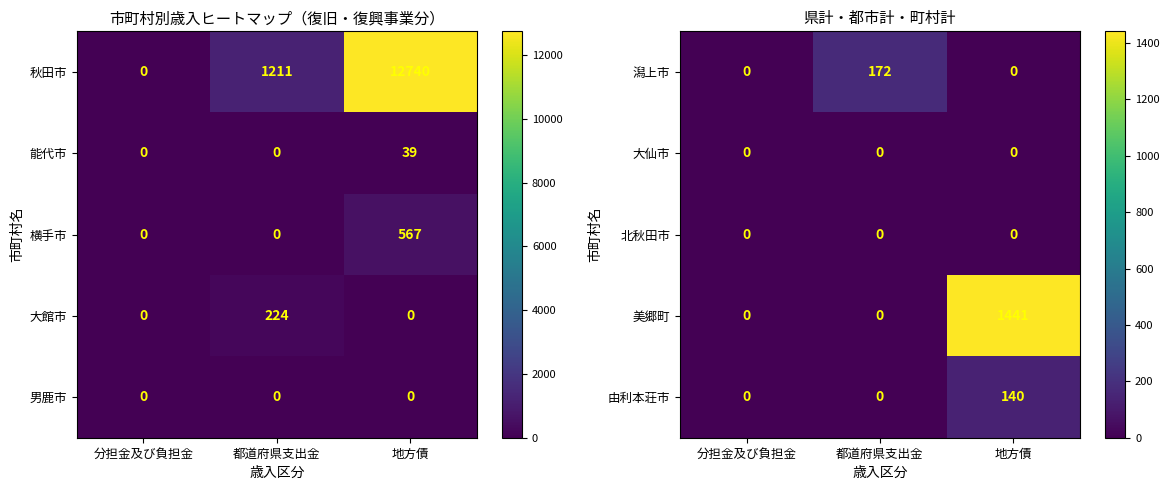

What is the difference between the maximum and minimum values in the 由利本荘市 series?

140